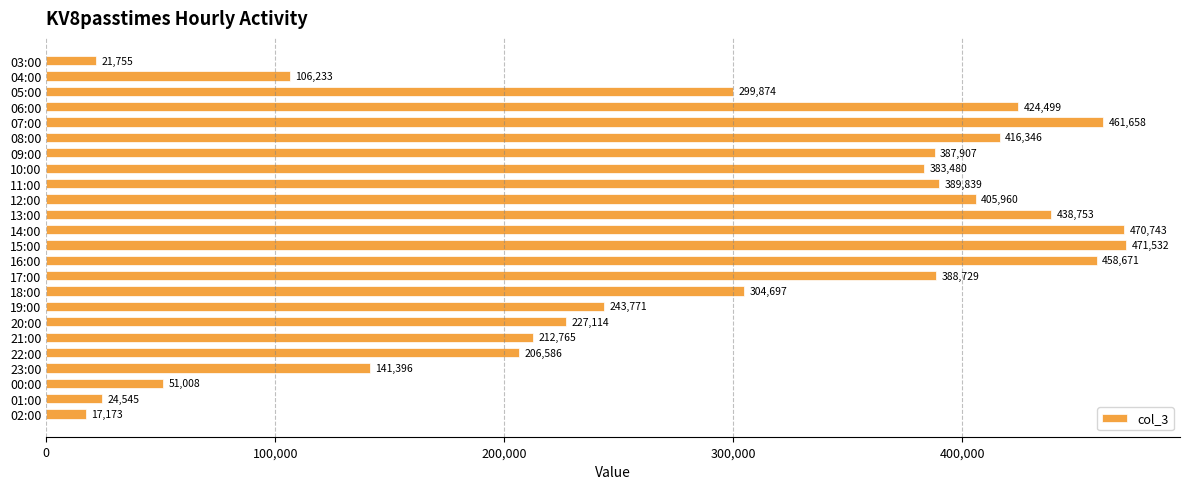

What is the label of the 5th bar from the bottom?

22:00